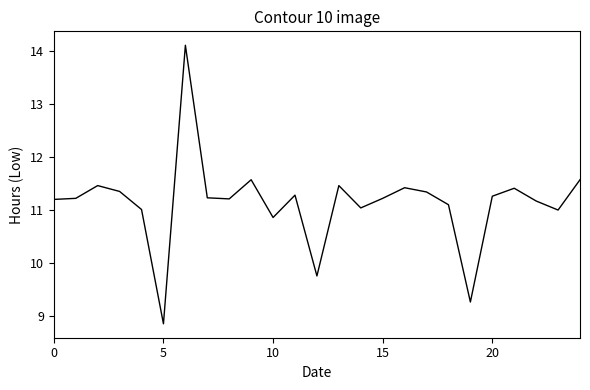

What is the maximum value shown in the chart?

14.1